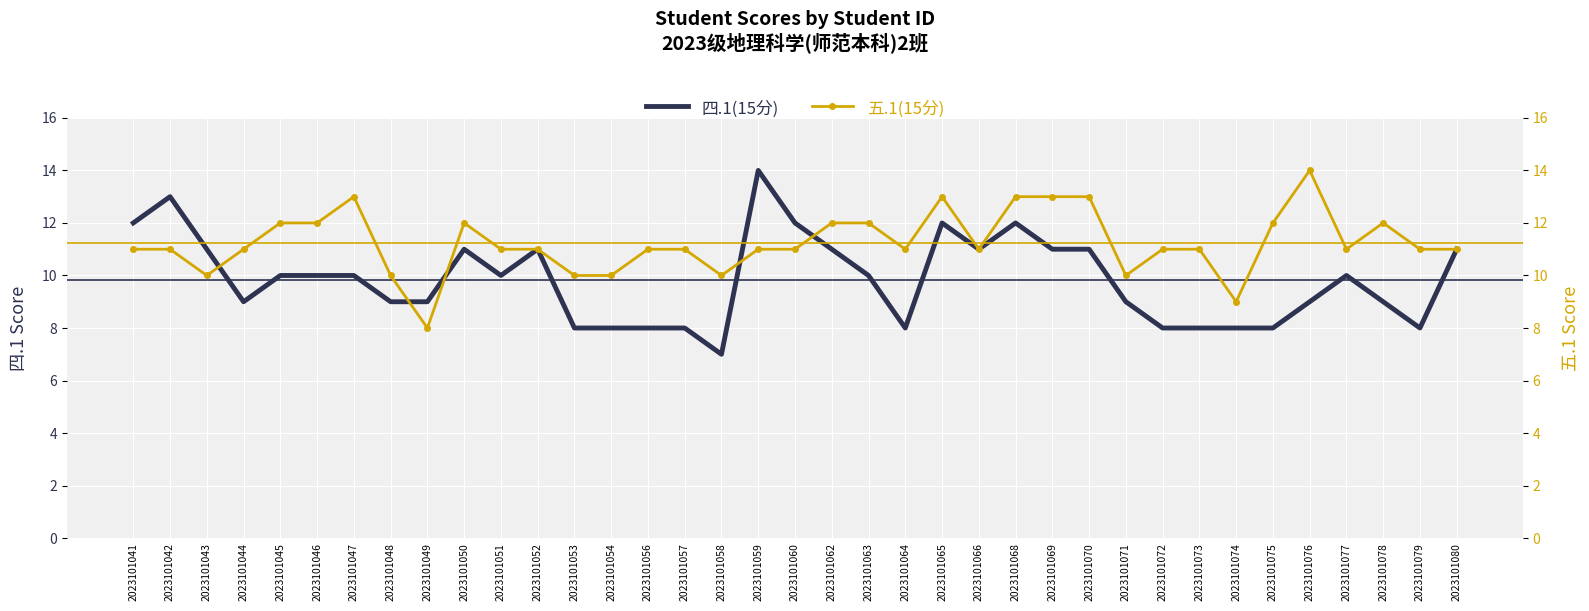

Which series has the widest spread of values?

四.1(15分)